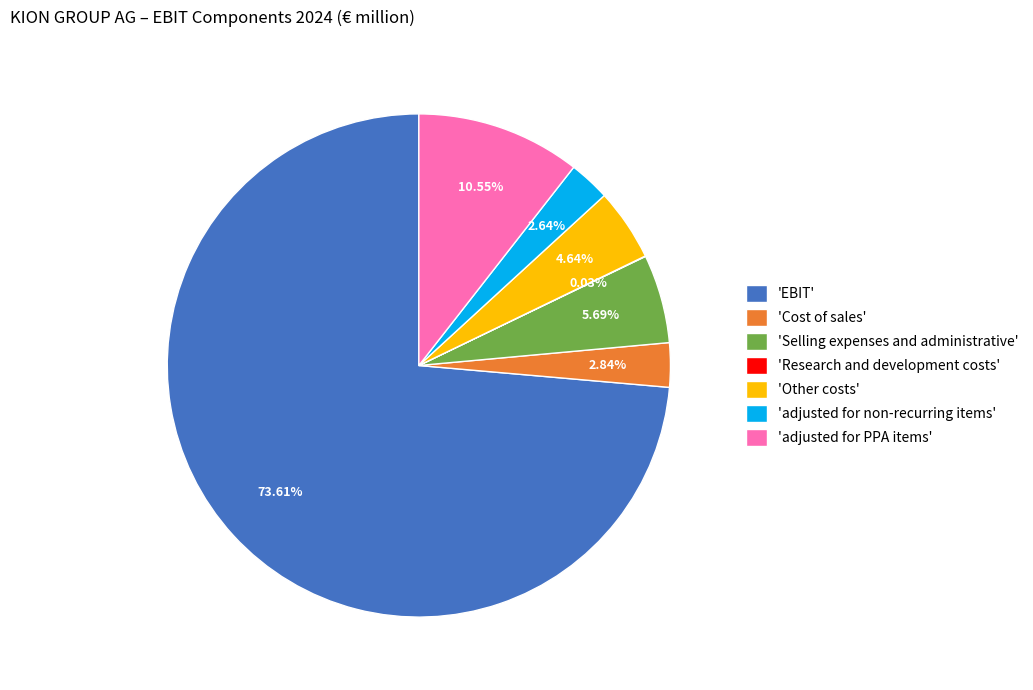

To the nearest percent, what is the average slice percentage?

14%